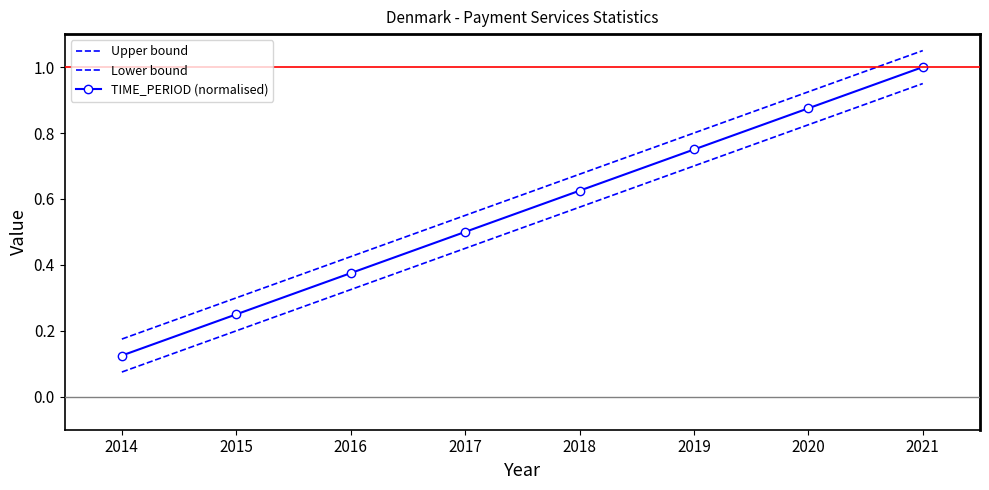

Is it true that Lower bound equals 0.9 at 2021?

True